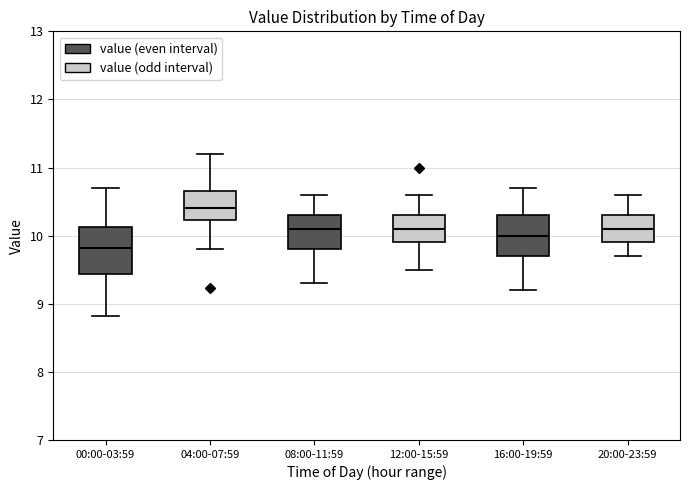

Where does the upper whisker of the box for 08:00-11:59 end on the y-axis? The values are not printed on the chart, so give them approximately, as read against the axis.

10.6